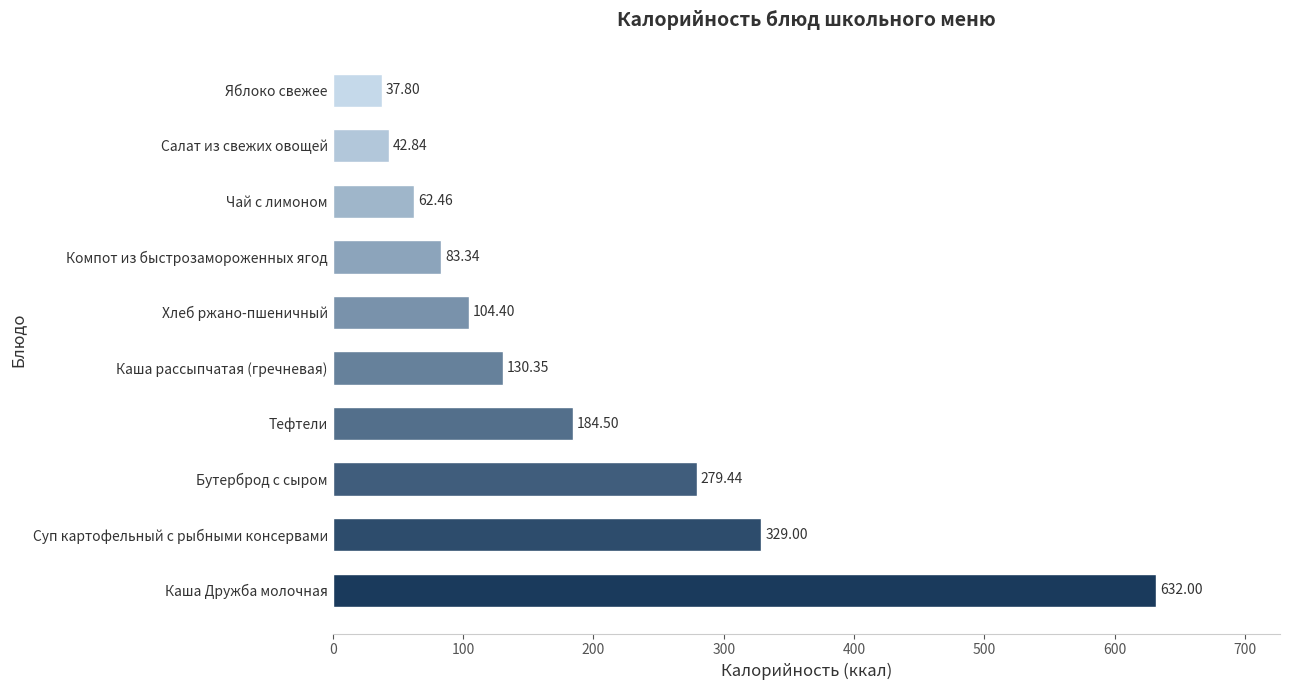

Rank the categories by value from lowest to highest.

Яблоко свежее, Салат из свежих овощей, Чай с лимоном, Компот из быстрозамороженных ягод, Хлеб ржано-пшеничный, Каша рассыпчатая (гречневая), Тефтели, Бутерброд с сыром, Суп картофельный с рыбными консервами, Каша Дружба молочная